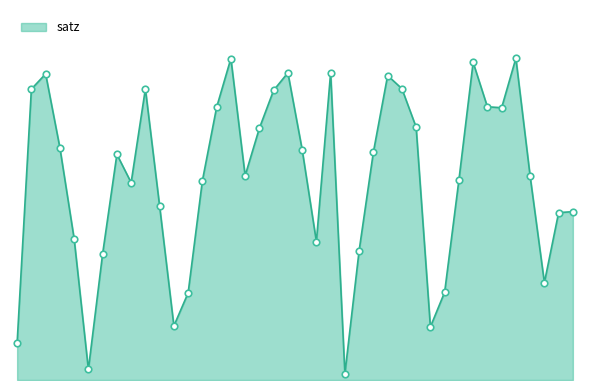

Is this an area chart (filled region under the line)?

Yes